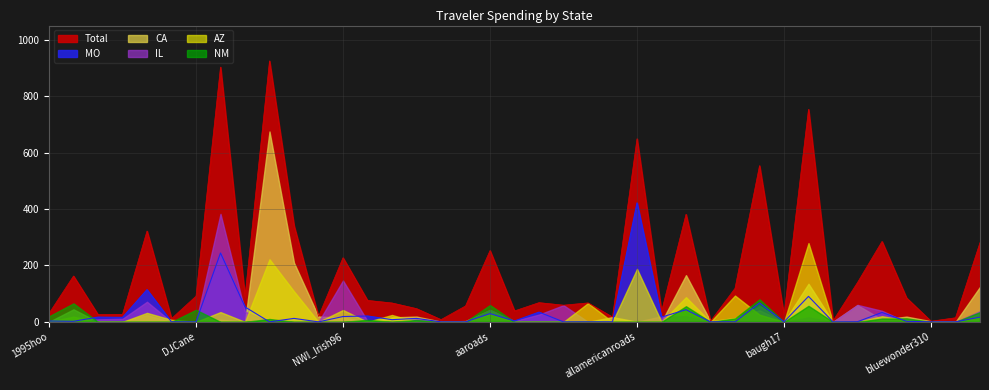

What is the sum of all NM values?

475.8